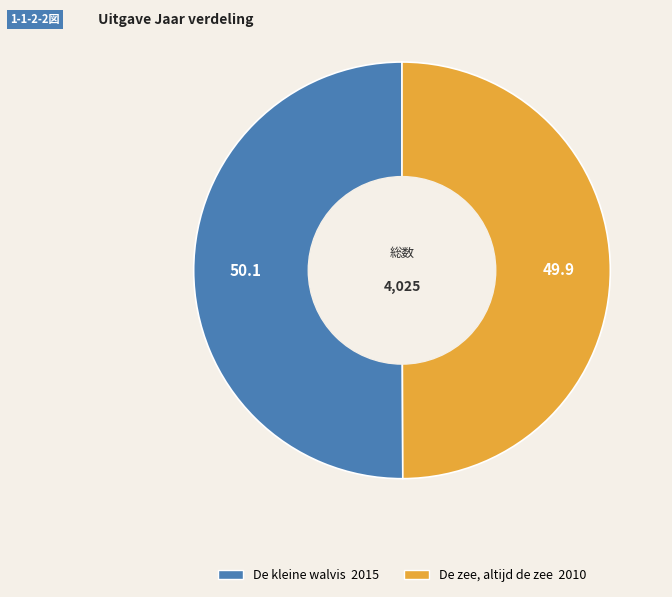

Do De zee, altijd de zee and De kleine walvis together represent more than half of the pie?

Yes